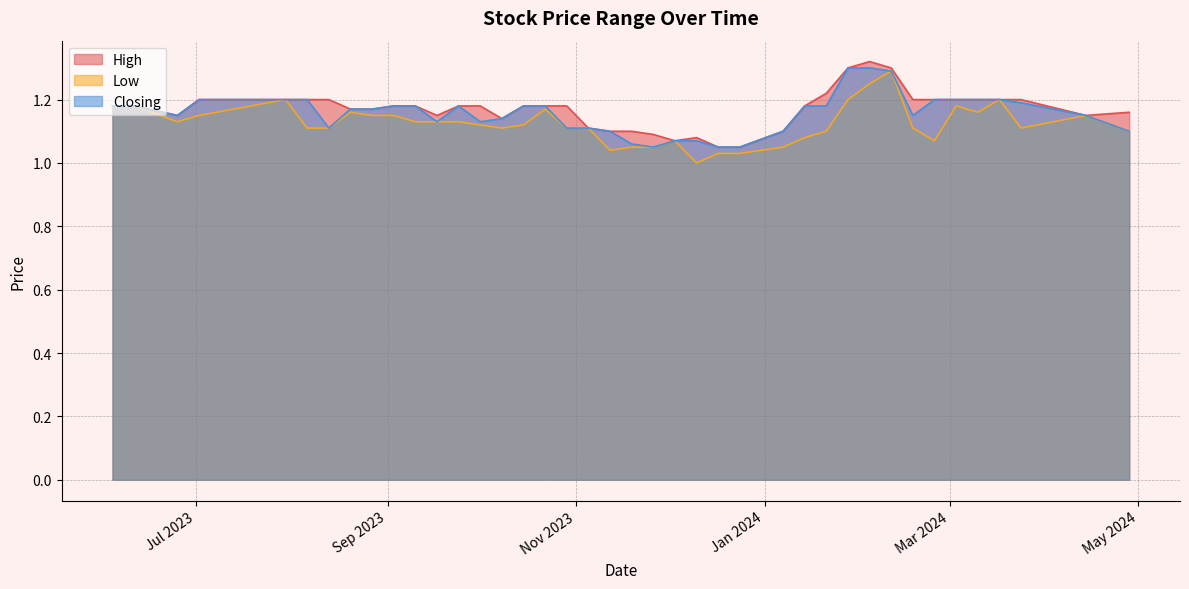

How many values in the Low series exceed 1?

39